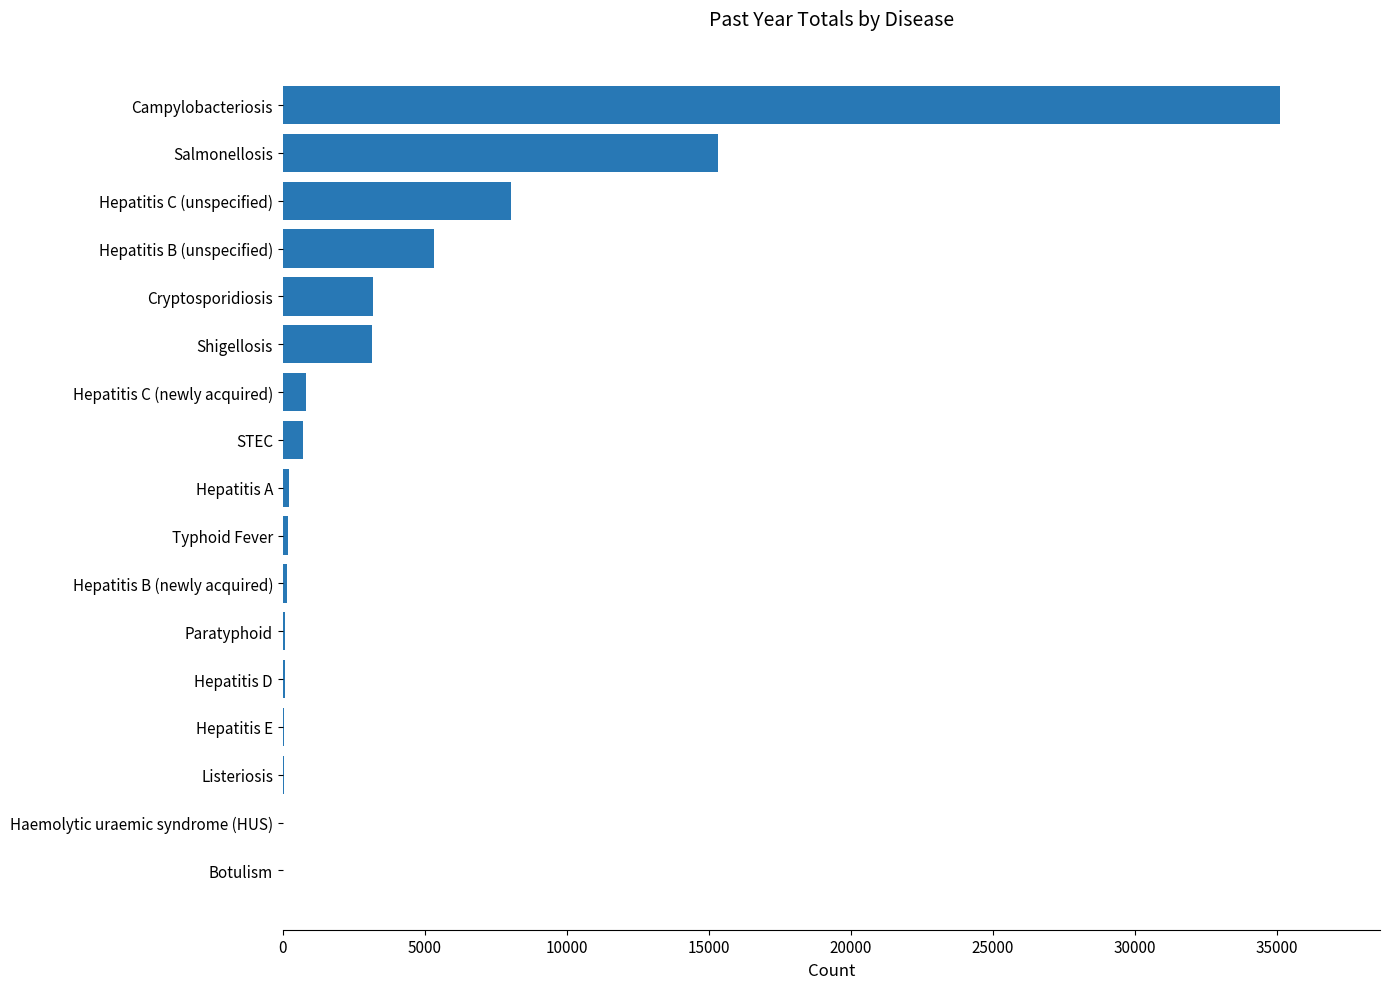

What is the average value?

4259